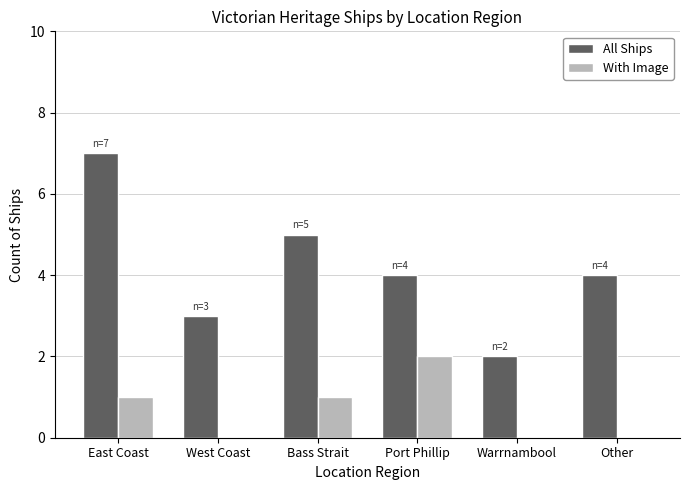

Count the All Ships values in the range 3 to 5.

4